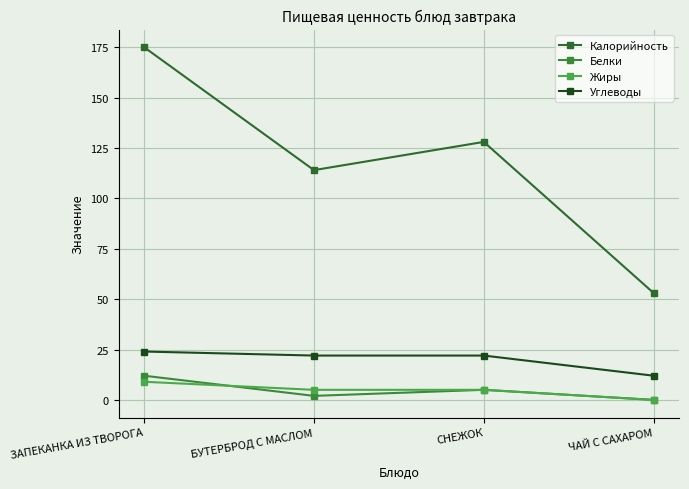

Which category has the lowest value across all series?

ЧАЙ С САХАРОМ